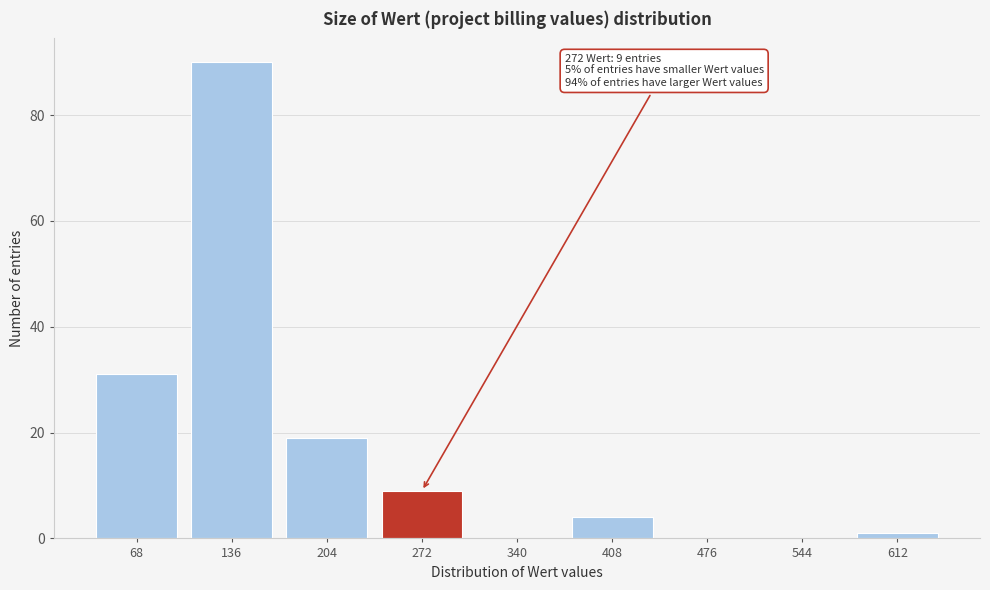

Reading left to right, what are all the values shown in this chart?

68=31	136=90	204=19	272=9	340=0	408=4	476=0	544=0	612=1